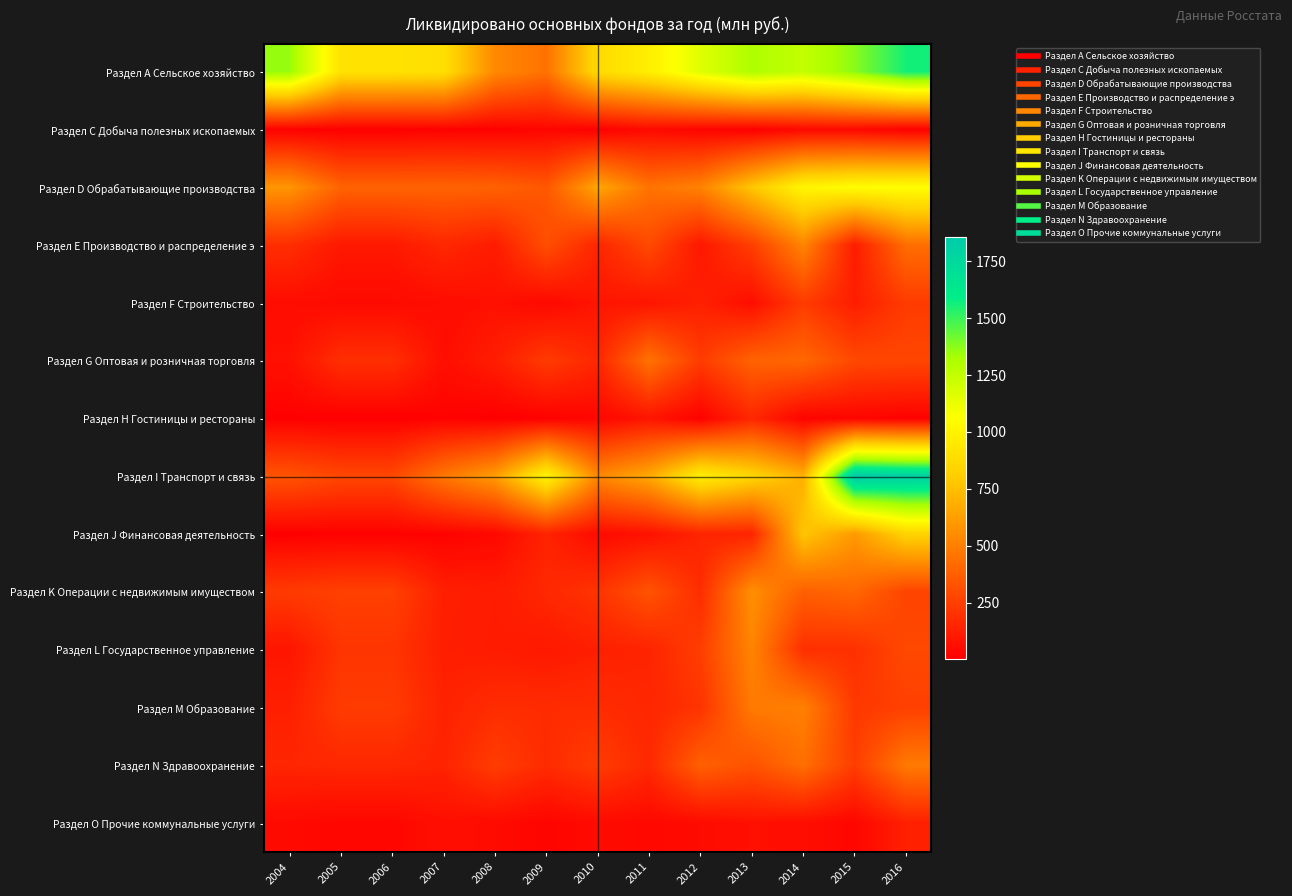

What is the greatest value displayed?

1855